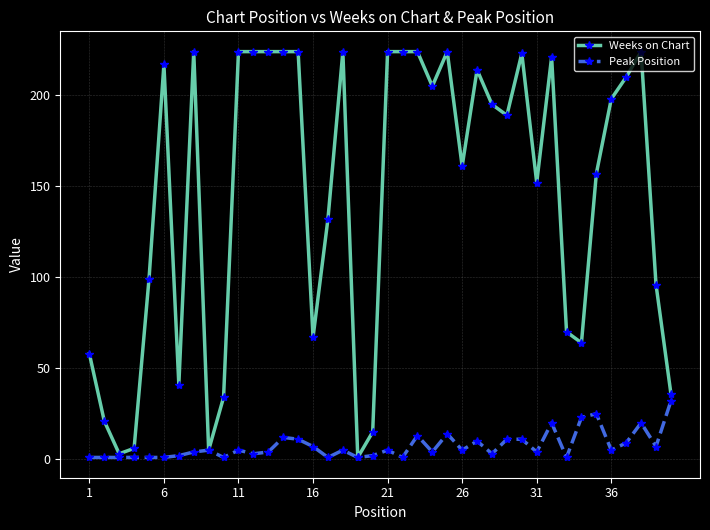

What are all the series names shown in the legend?

Weeks on Chart, Peak Position